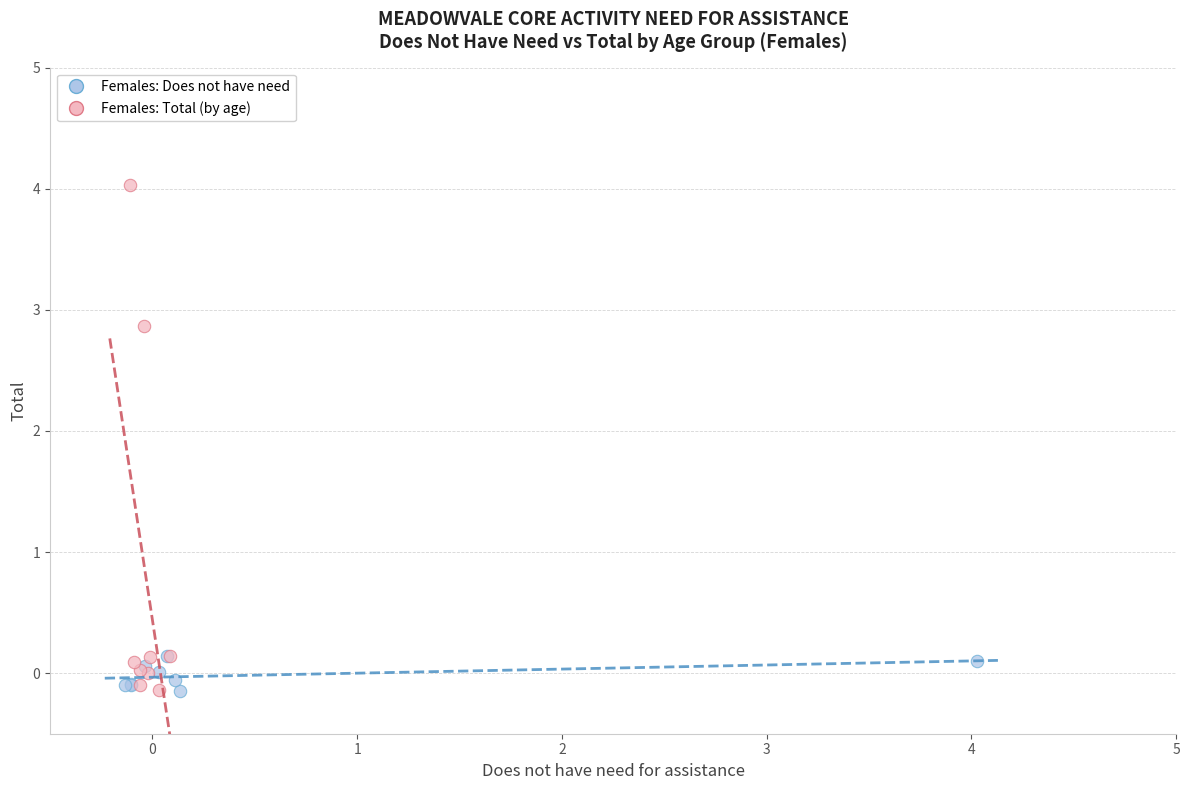

Which series has the widest spread of Y values?

Females: Total (by age)